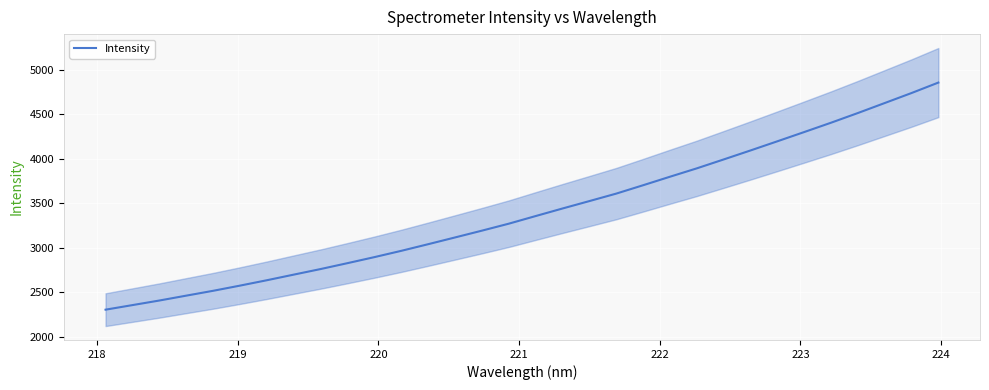

What is the highest value of the Intensity series?

4856.6